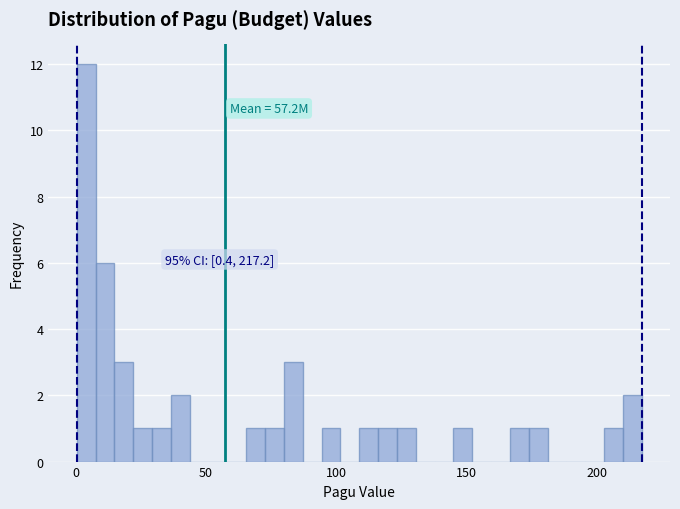

Around what value on the x-axis is the tallest bar? Give the approximate position of its centre, as read against the axis.

5